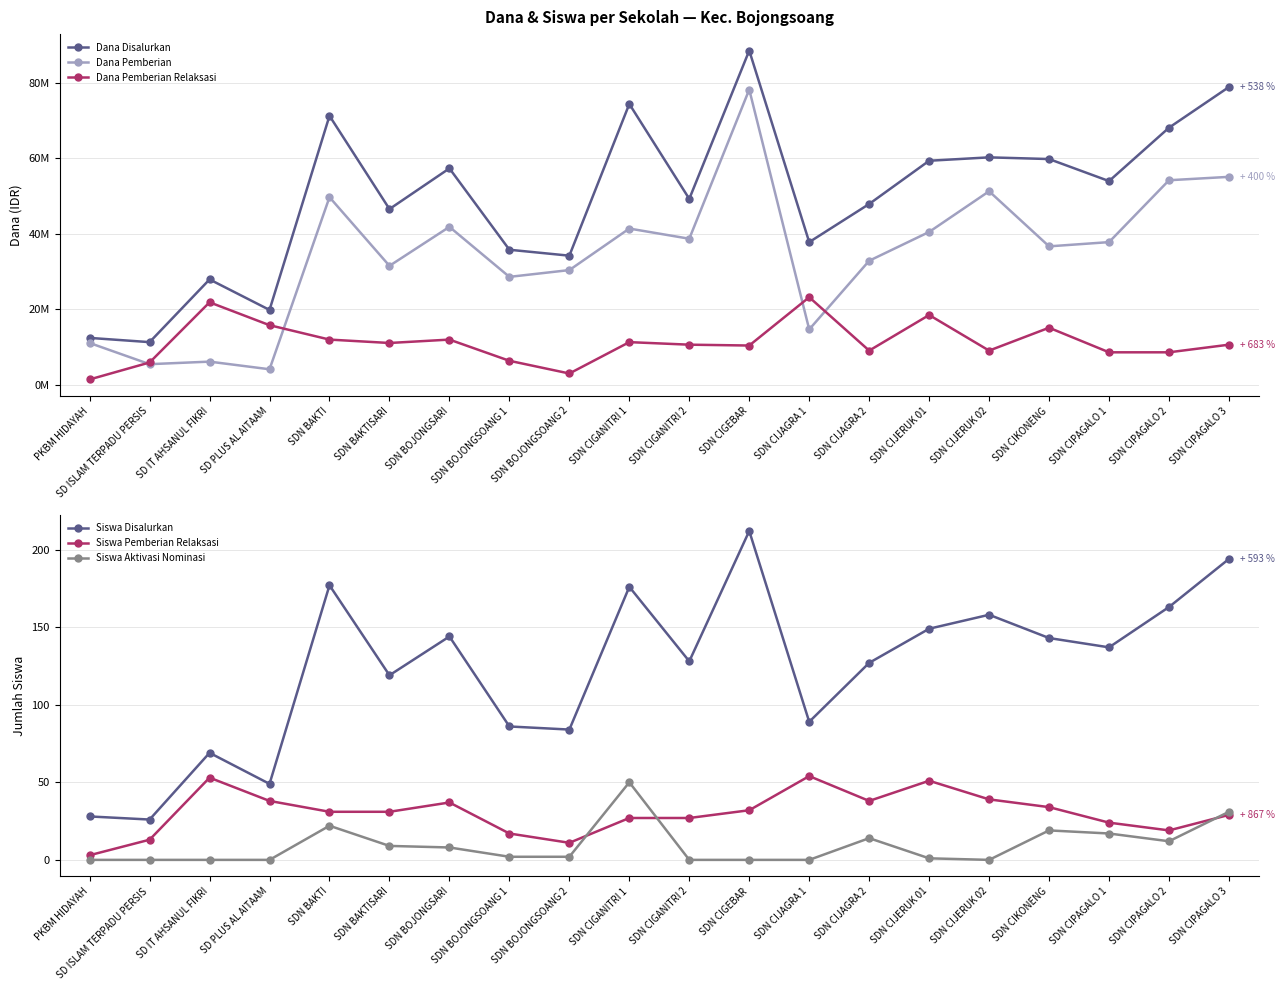

Which series has the largest range (max minus min)?

Dana Disalurkan